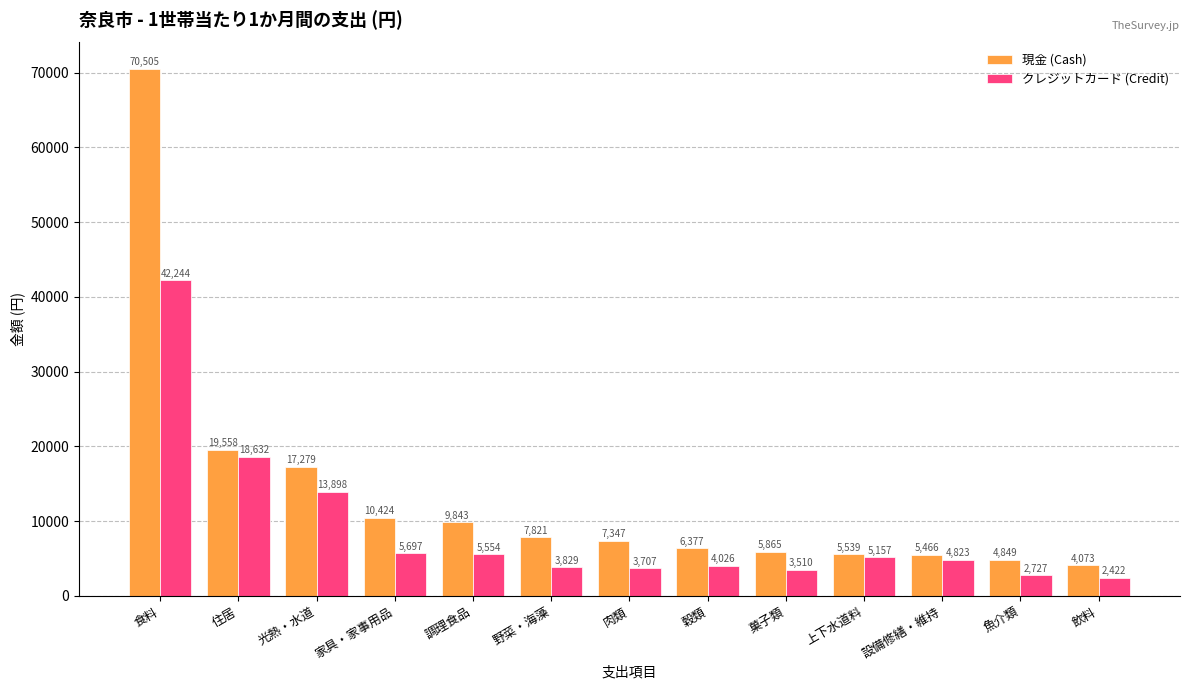

What is the minimum value for 現金 (Cash)?

4073